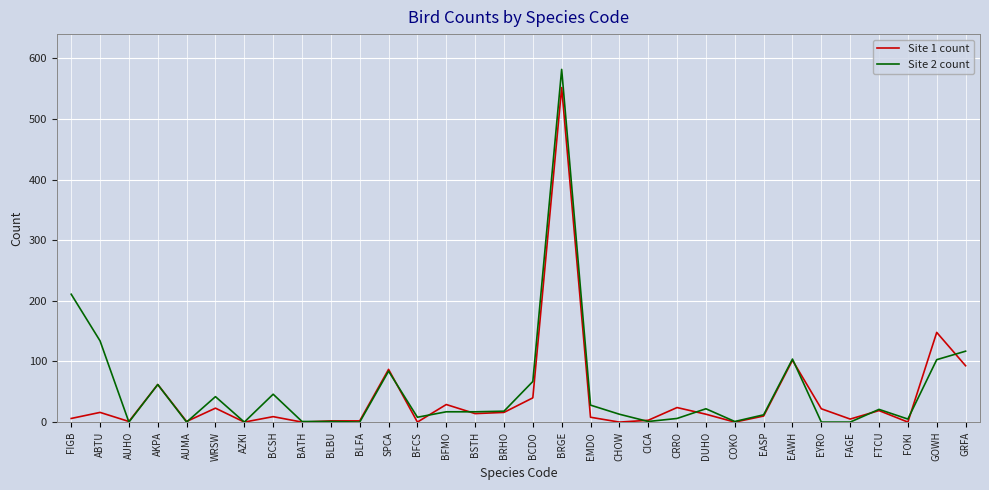

True or false: Site 1 count has a value of 9 at BCSH.

True